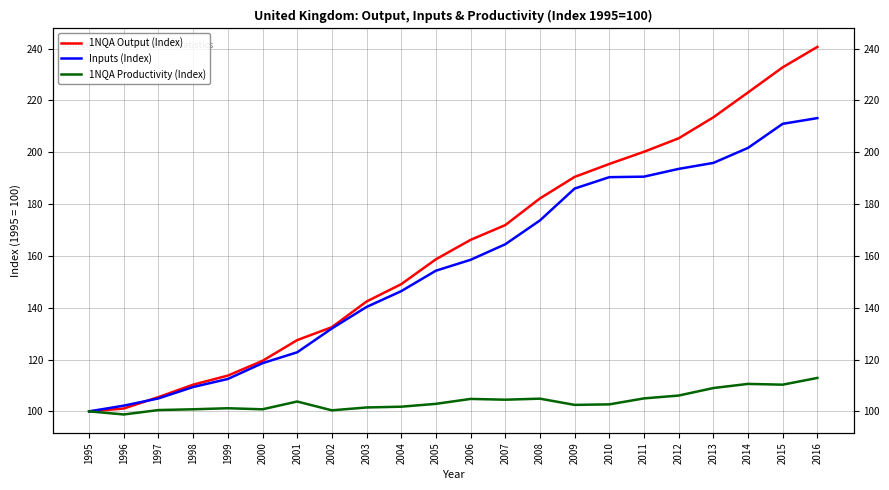

Is this an area chart (filled region under the line)?

No